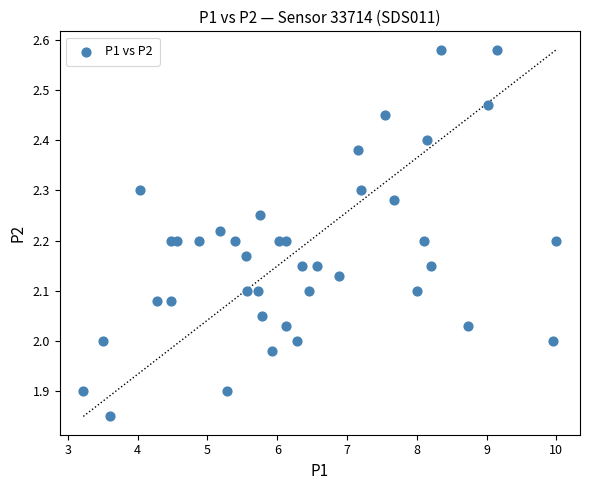

What is the range of Y values (max minus min)?

0.7